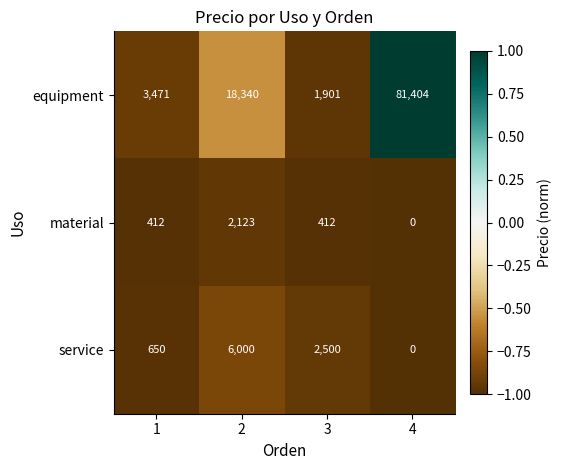

What is the difference between the highest and lowest values at 4?

81404